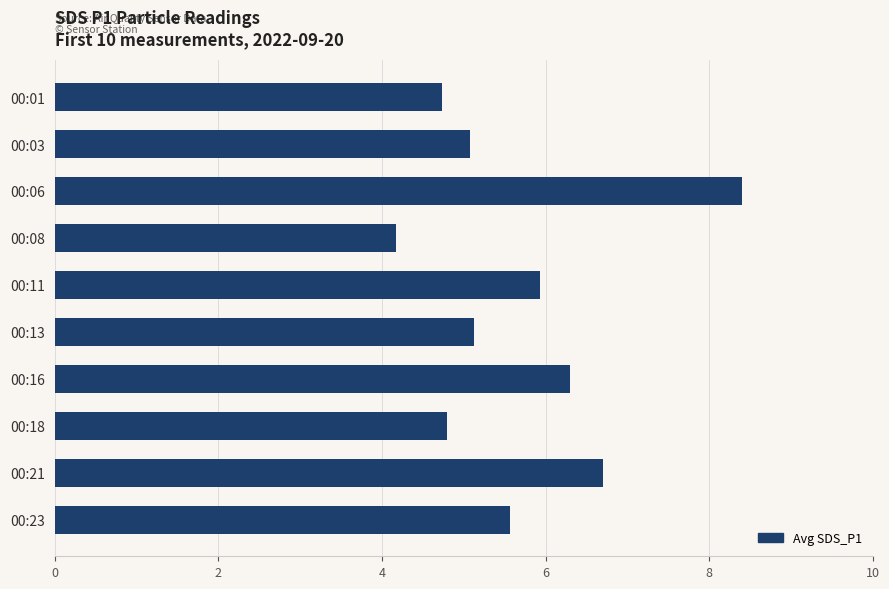

Where is the data nearest to the value 6?

00:11